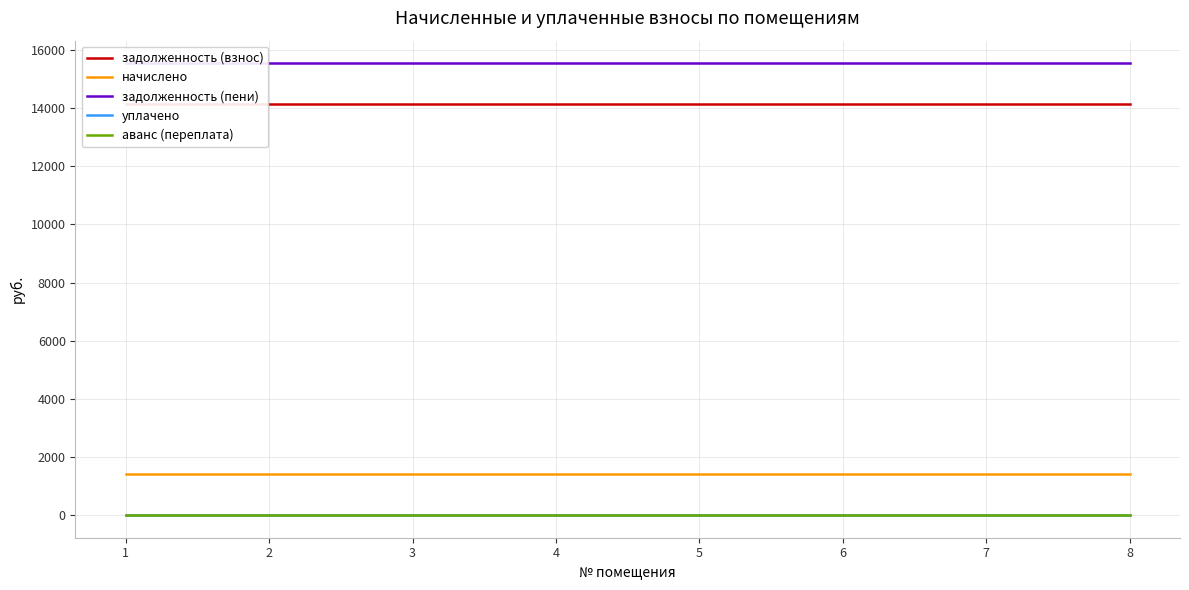

How many lines are shown in the chart?

5